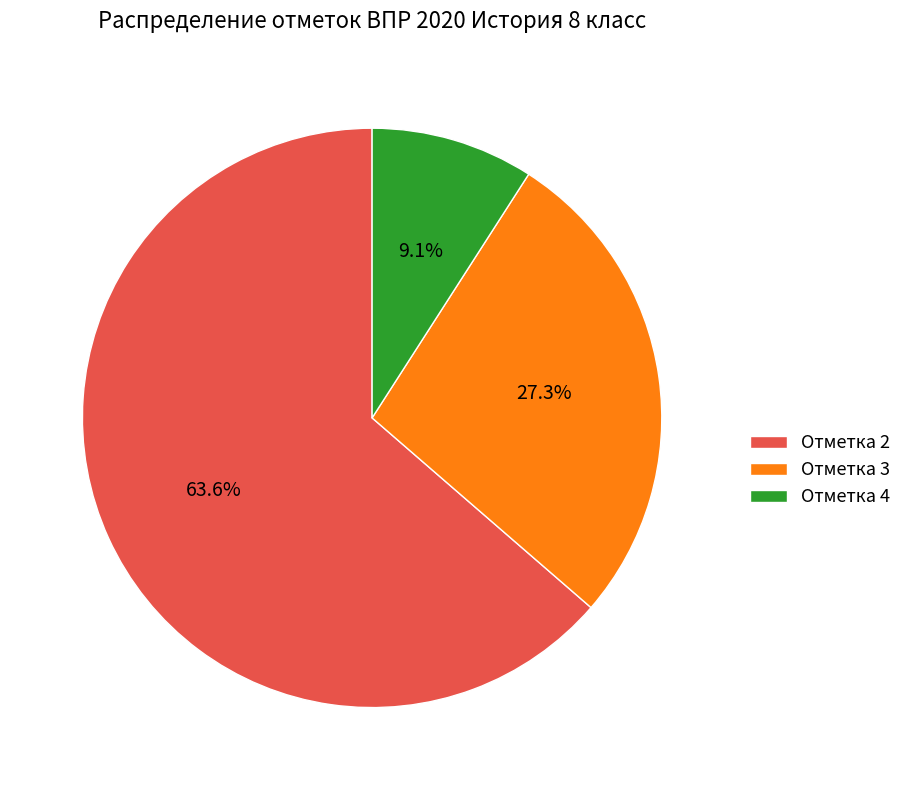

Is it true that Отметка 4 is 9% of the pie?

True